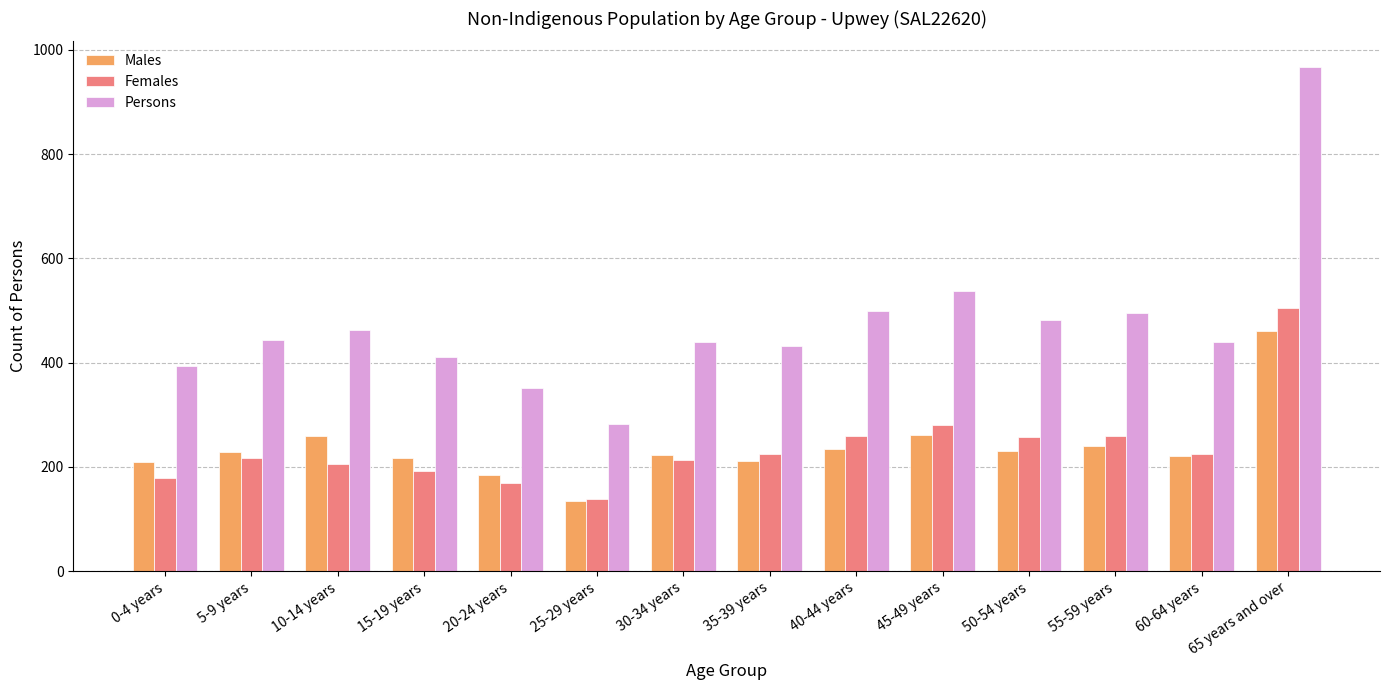

How many distinct data groups are displayed?

3